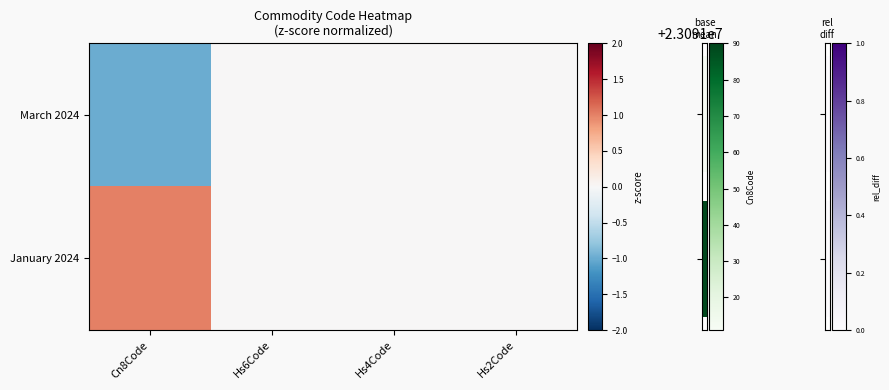

Is it true that January 2024 equals 1 at Hs2Code?

False